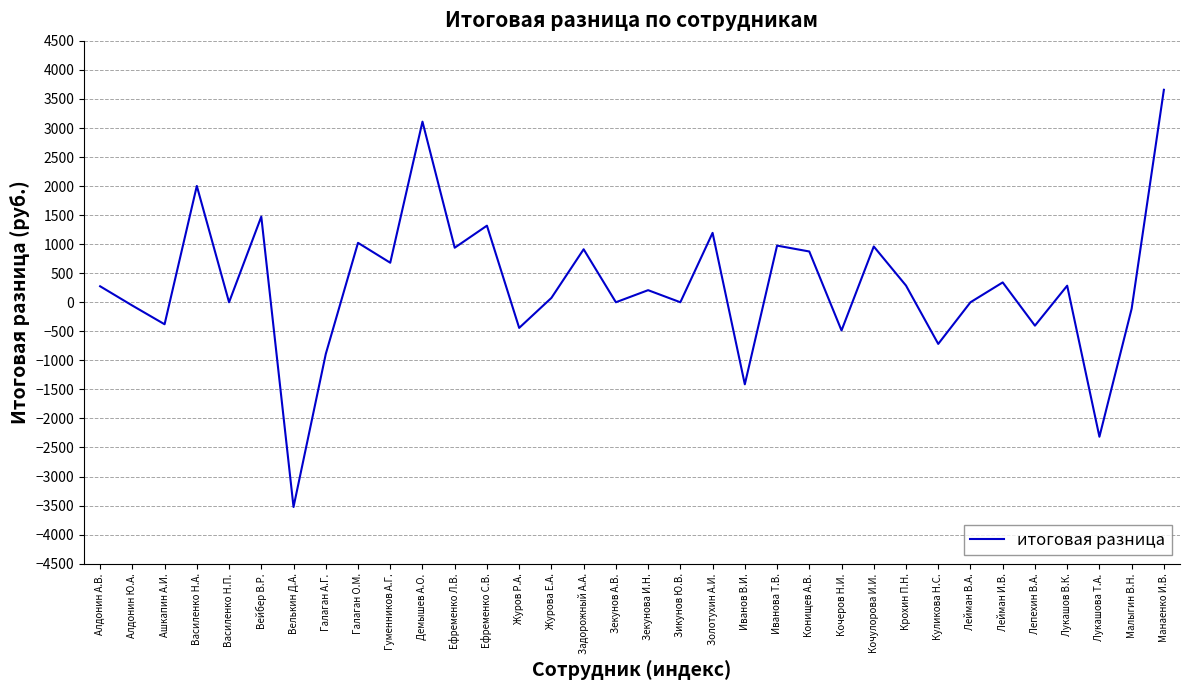

The value at Демышев А.О. is 3109.5. True or false?

True